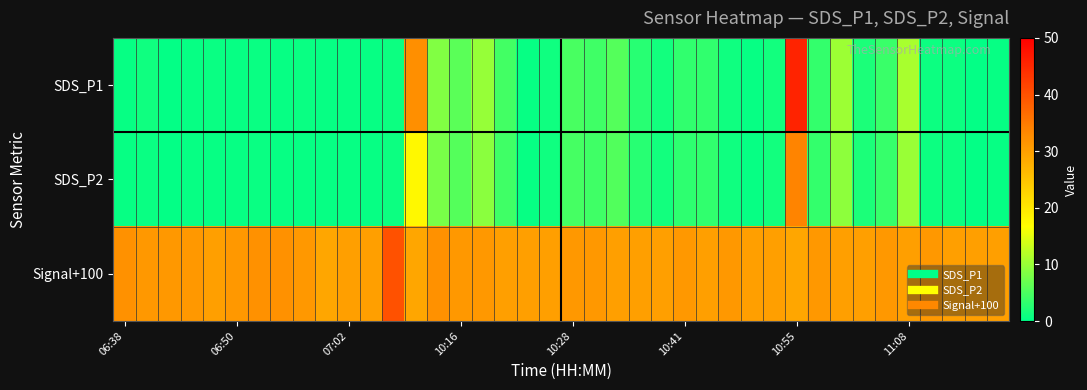

Reading right to left, list all the values displayed in this chart.

SDS_P1: 0.5	0.3	0.9	0.8	11.1	3.8	1.9	10.2	3.4	45.6	1.2	0.6	1.0	3.3	3.3	1.3	2.6	5.5	4.2	4.9	1.0	0.5	4.3	9.9	5.9	8.5	32.2	0.9	0.4	0.5	0.5	0.7	0.4	0.7	0.4	0.7	0.5	0.4	1.0	0.5
SDS_P2: 0.4	0.3	0.9	0.8	10.0	3.6	1.9	9.3	3.4	33.7	1.2	0.6	1.0	3.2	3.1	1.2	2.6	5.4	4.1	4.7	1.0	0.5	4.1	9.1	5.5	8.0	17.7	0.9	0.4	0.5	0.5	0.4	0.4	0.7	0.4	0.4	0.5	0.4	0.6	0.5
Signal+100: 30.0	30.0	30.0	31.0	30.0	31.0	30.0	30.0	31.0	29.0	30.0	30.0	31.0	30.0	31.0	30.0	30.0	30.0	31.0	31.0	30.0	30.0	30.0	31.0	31.0	32.0	29.0	40.0	30.0	30.0	29.0	31.0	32.0	32.0	31.0	30.0	31.0	31.0	31.0	32.0